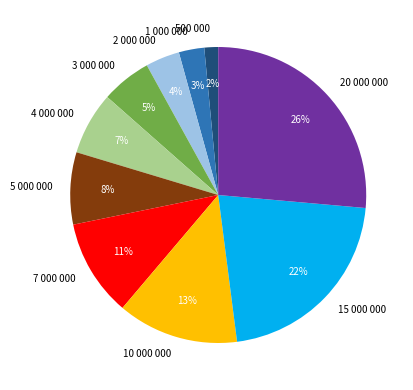

How many slices are in this pie chart?

10